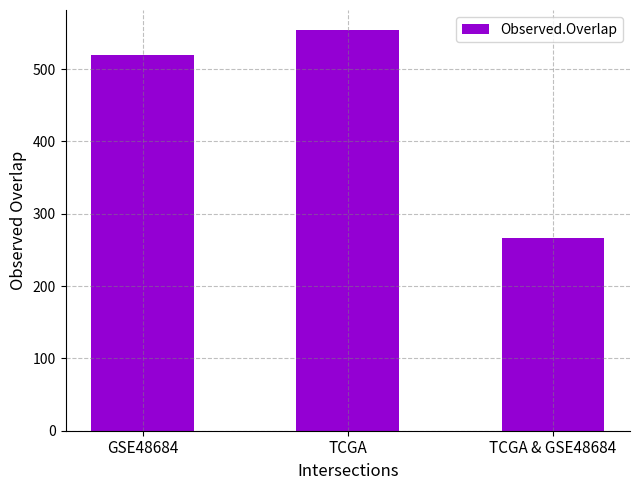

How many values are below 520?

1